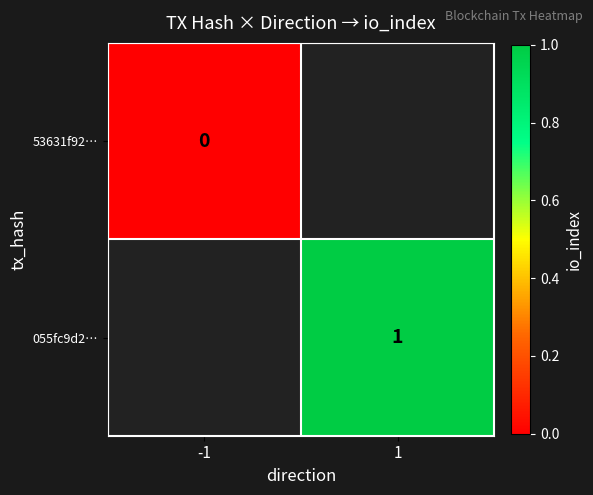

The 055fc9d2… series shows 1 at 1. True or false?

True